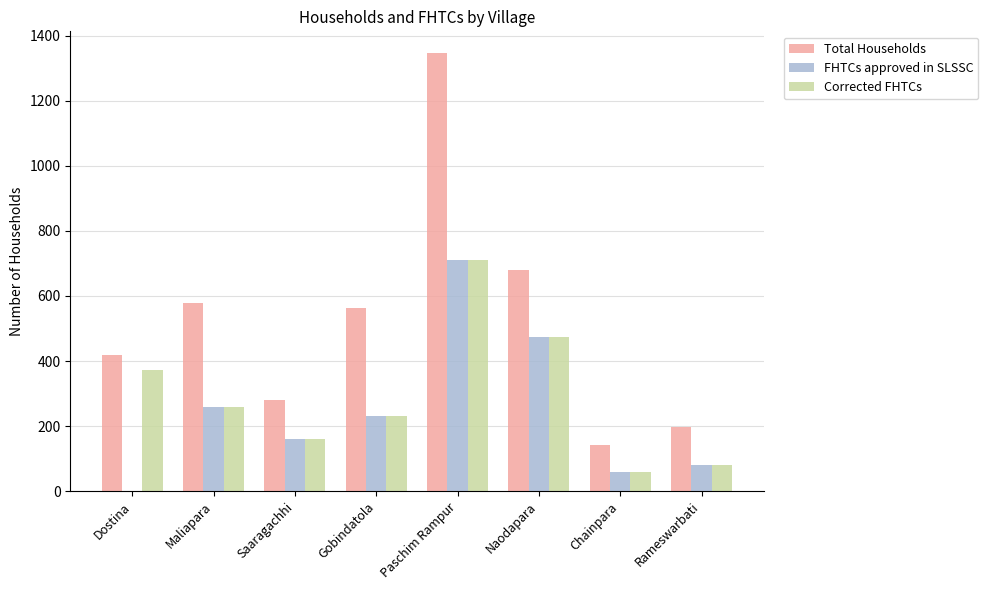

What is the sum of the Total Households values at Chainpara and Gobindatola?

705